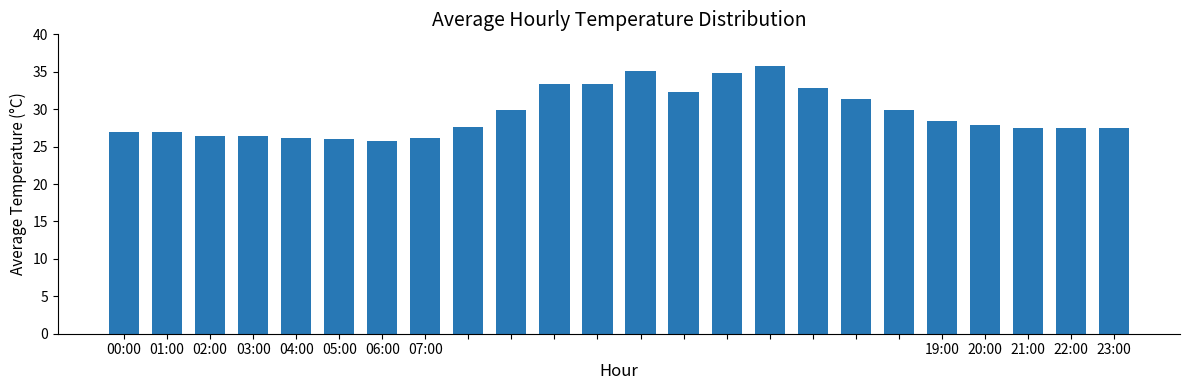

What is the value of the 18th bar from the left?

31.4